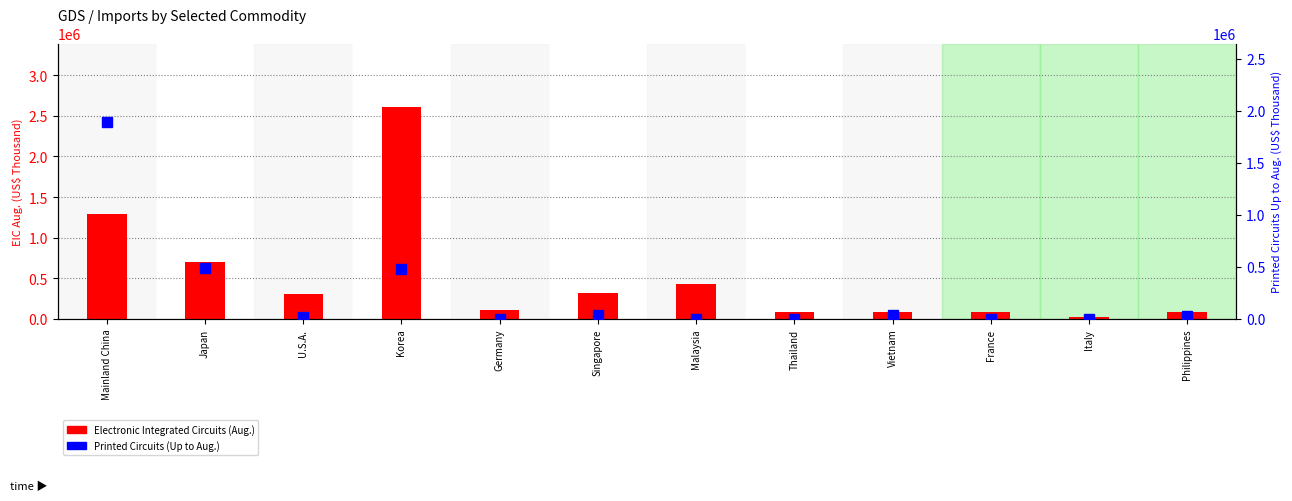

What is the label of the 8th bar from the left?

Thailand